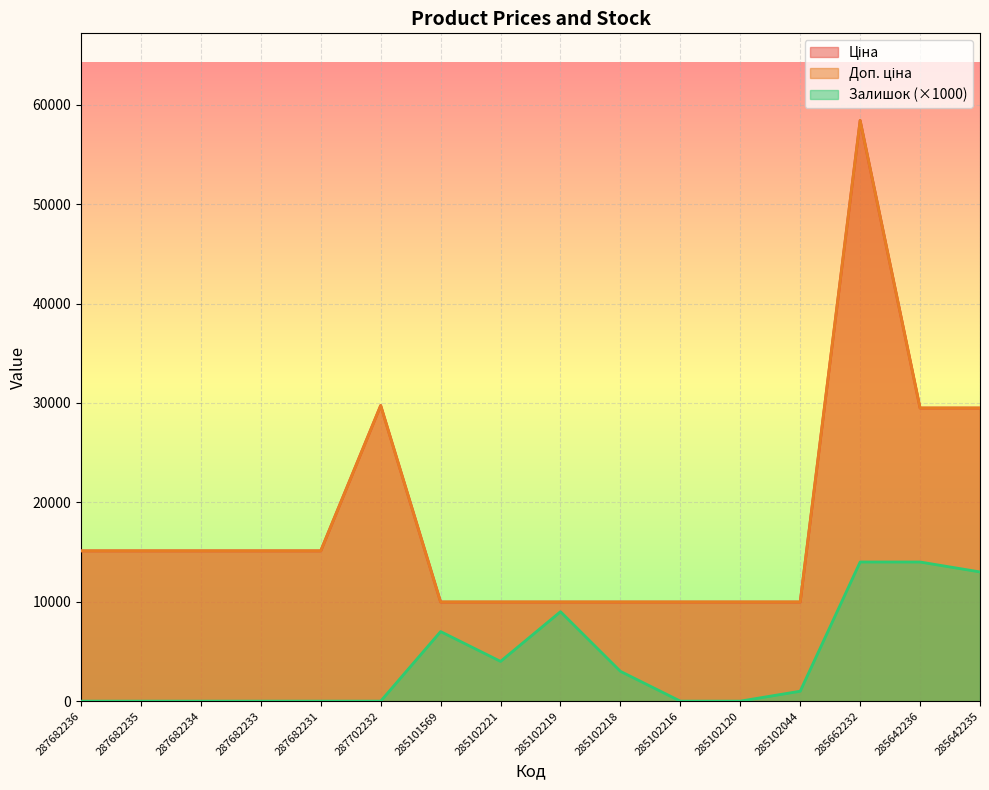

How many lines are shown in the chart?

3